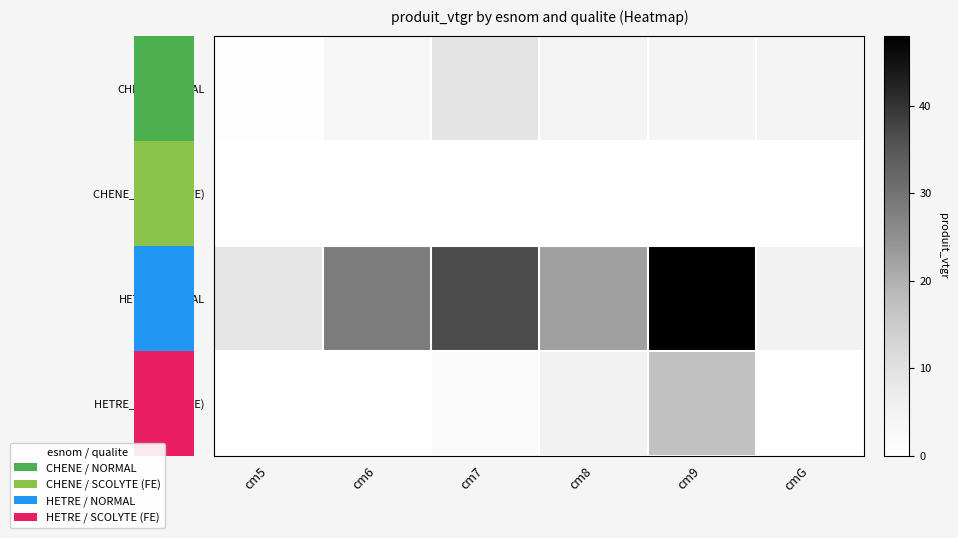

Rank the series at cm5 from lowest to highest value.

CHENE_SCOLYTE (FE), HETRE_SCOLYTE (FE), CHENE_NORMAL, HETRE_NORMAL